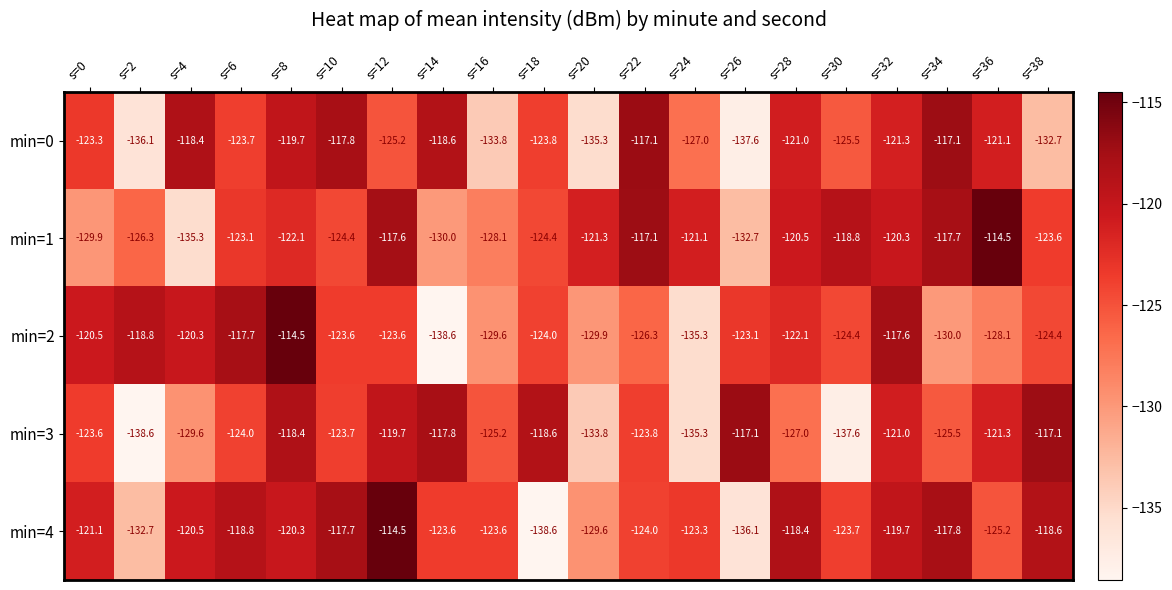

At s=4, list the series in order from smallest to largest.

min=1, min=3, min=4, min=2, min=0